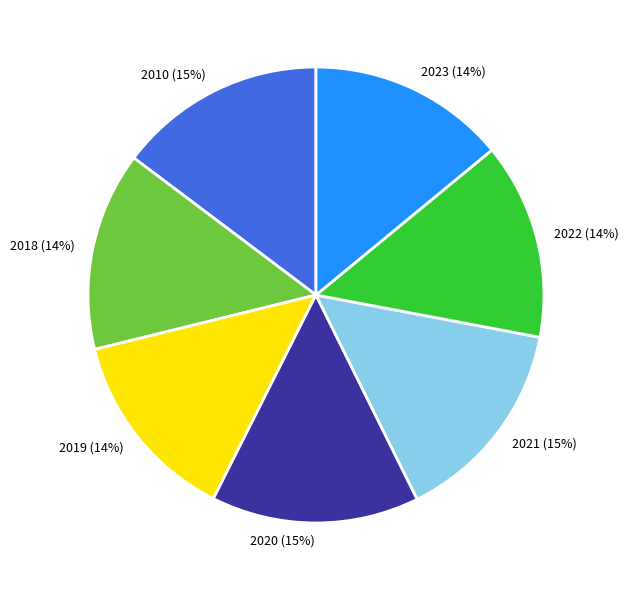

True or false: 2021 accounts for 7% of the total.

False